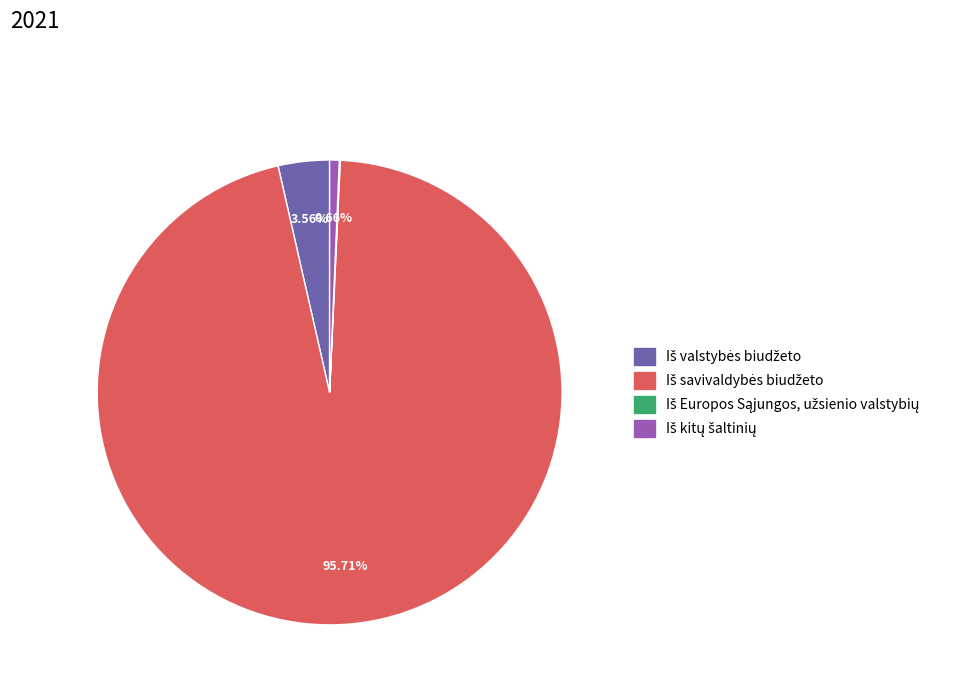

Is there any slice that represents more than half of the pie?

Yes